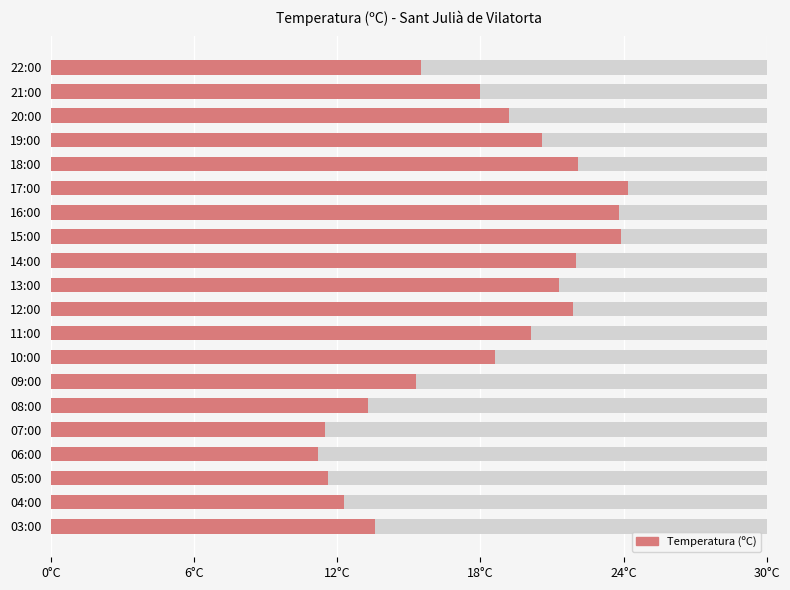

Reading left to right, what are all the values shown in this chart?

15.5	18.0	19.2	20.6	22.1	24.2	23.8	23.9	22.0	21.3	21.9	20.1	18.6	15.3	13.3	11.5	11.2	11.6	12.3	13.6